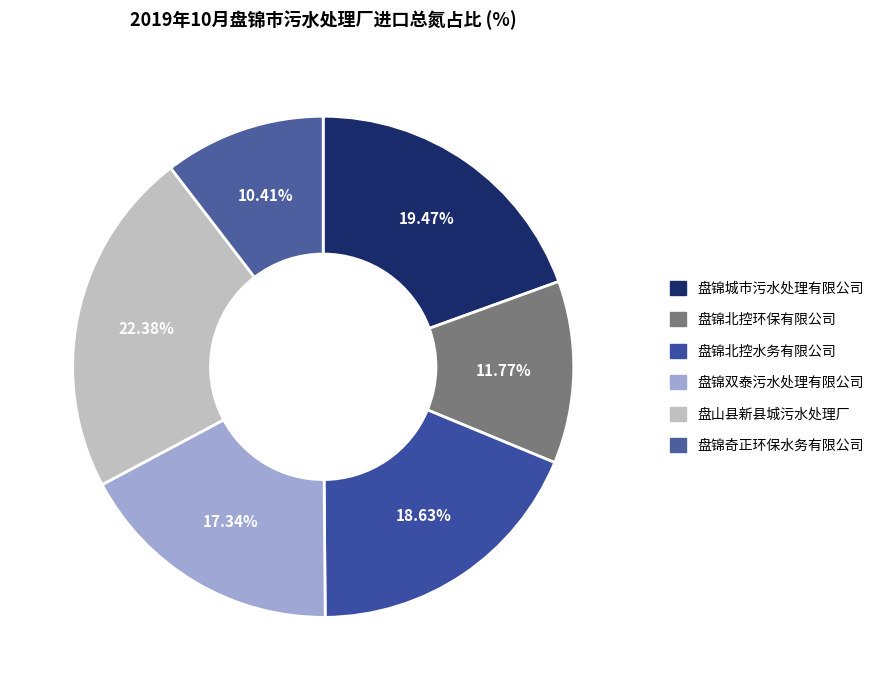

Which category has the smallest portion of the pie?

盘锦奇正环保水务有限公司